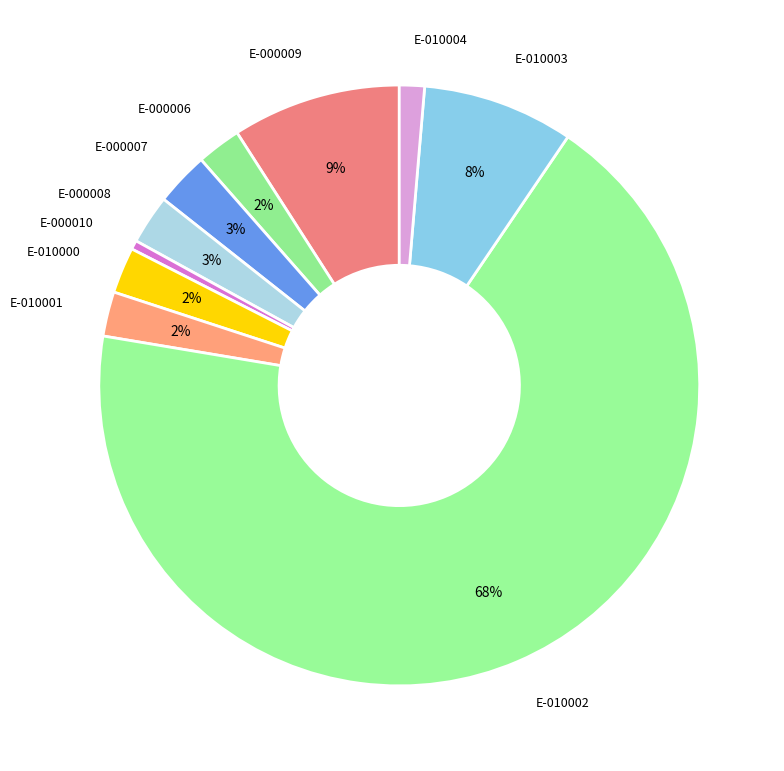

Count the number of slices in the pie.

10